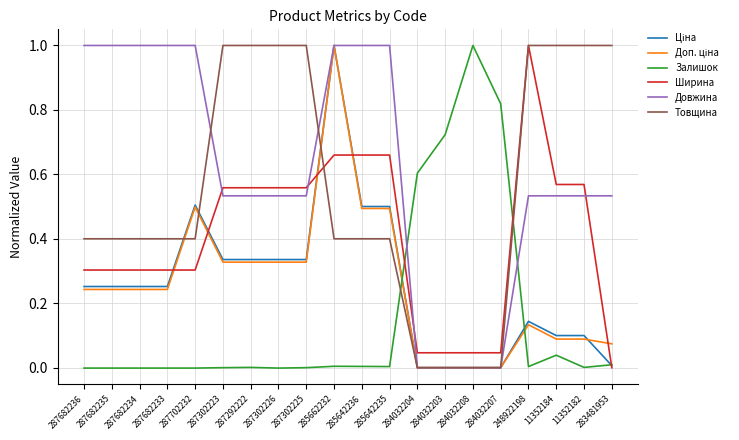

What is the difference between the maximum and second lowest values in the Товщина series?

1.0